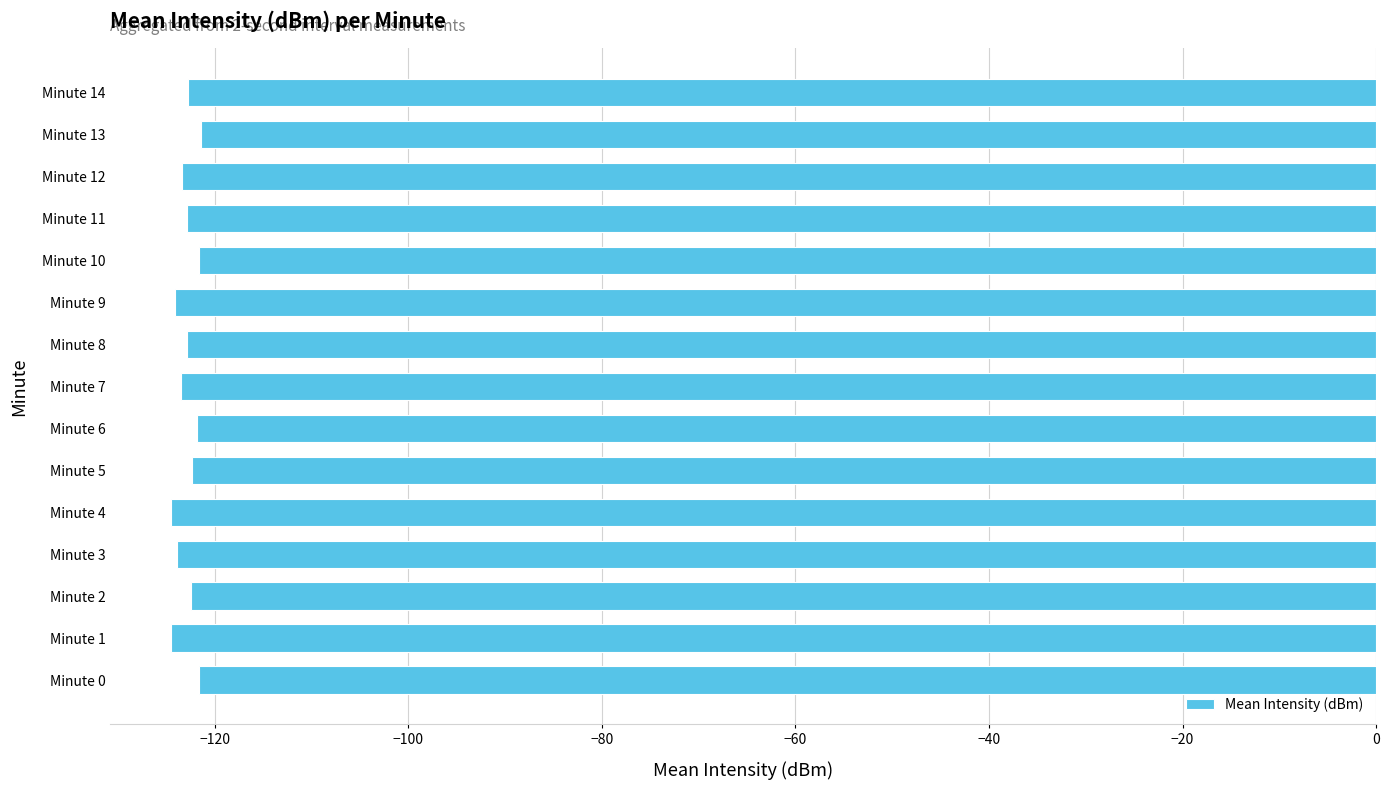

Are the bars horizontal?

Yes